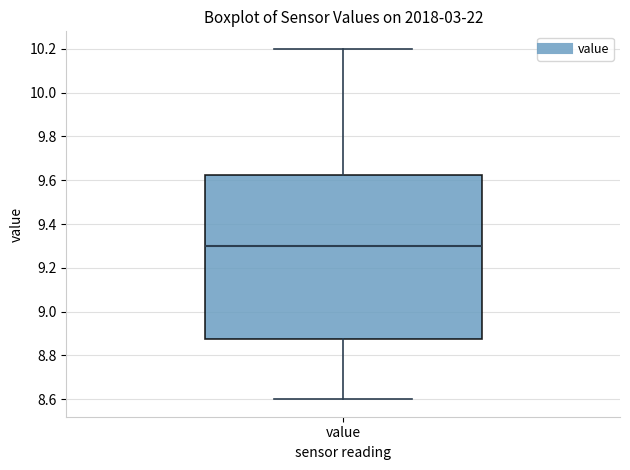

Read this box plot against the y-axis: the position of the median line, the range covered by the box, and the ends of both whiskers. The values are not printed on the chart, so give them approximately, as read against the axis.

median 9.30, box 8.88 to 9.62, whiskers 8.60 to 10.20